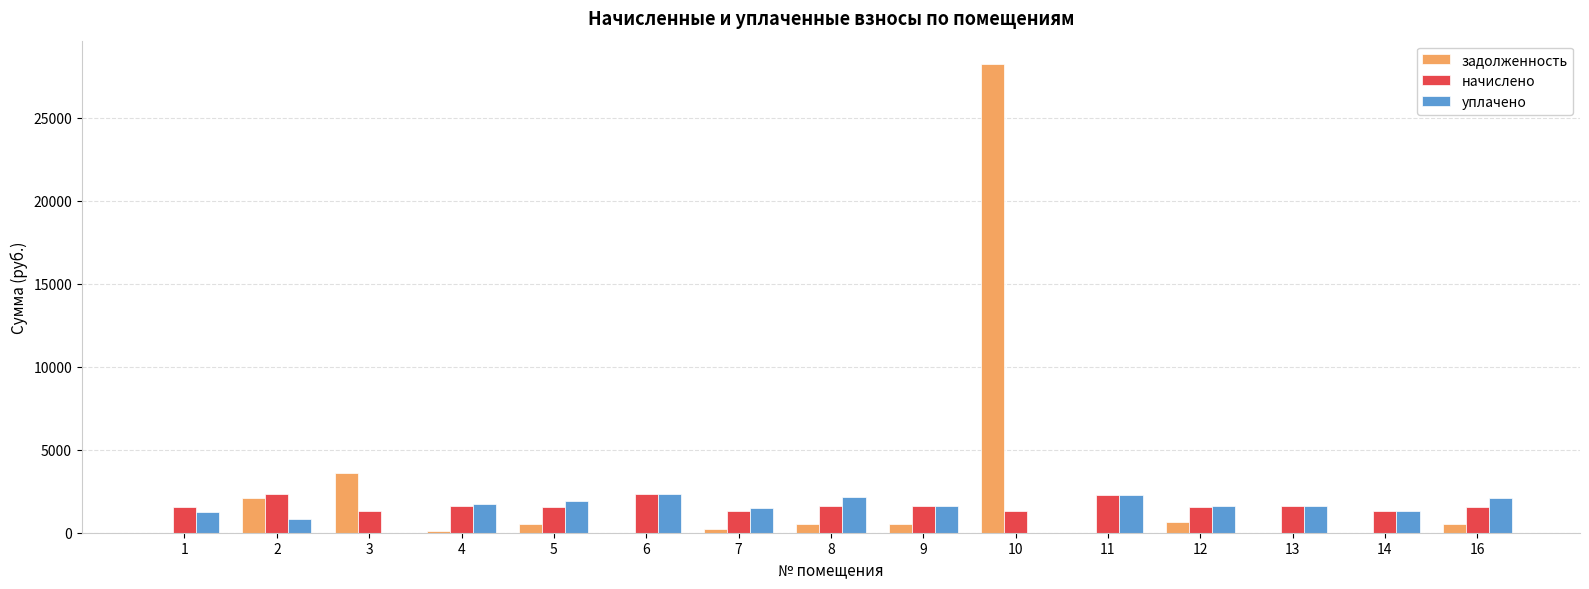

How many values in the уплачено series exceed 1587?

9